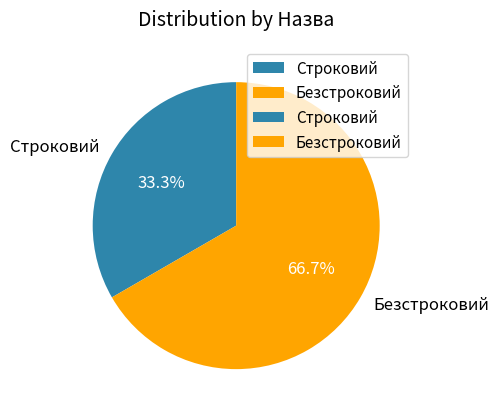

Rank the categories by value from lowest to highest.

Строковий, Безстроковий